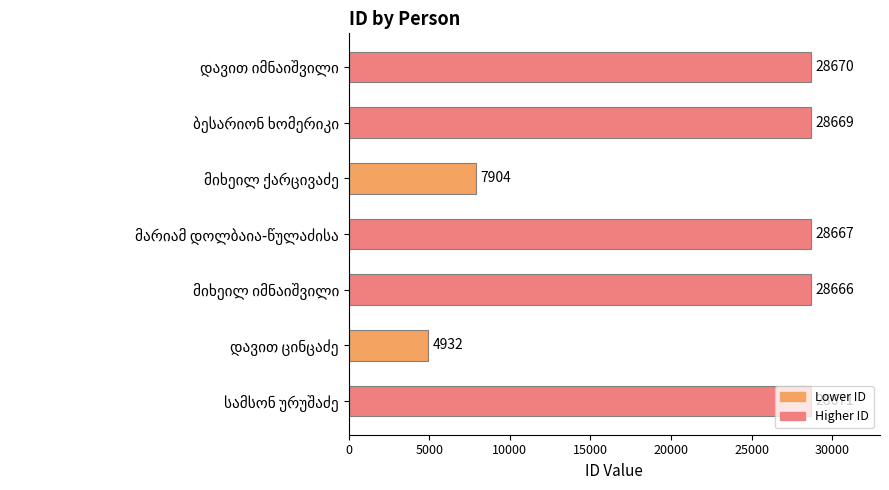

What is the minimum value shown in the chart?

4932